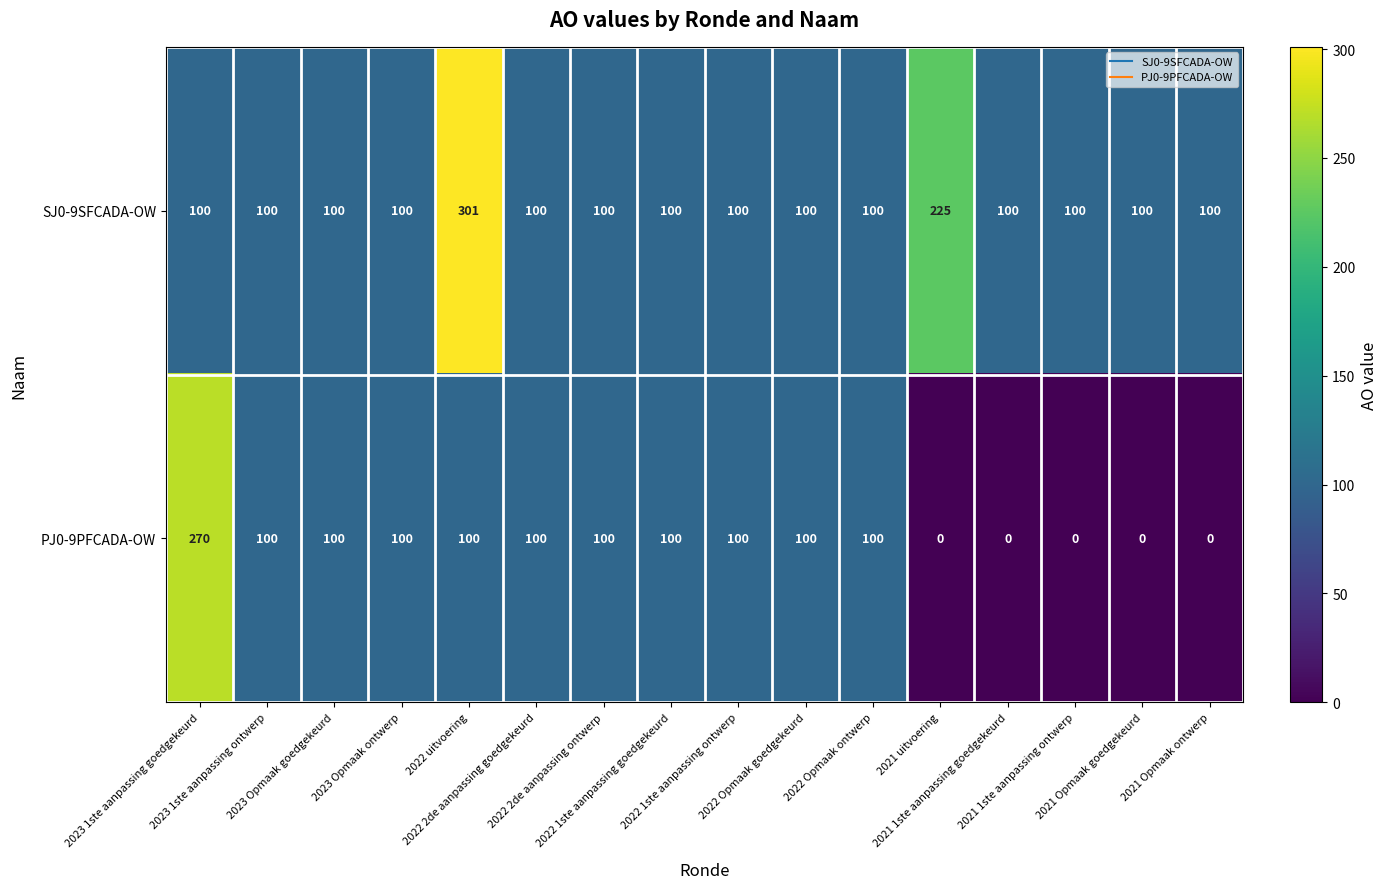

What is the difference between the maximum and minimum values in the PJ0-9PFCADA-OW series?

270